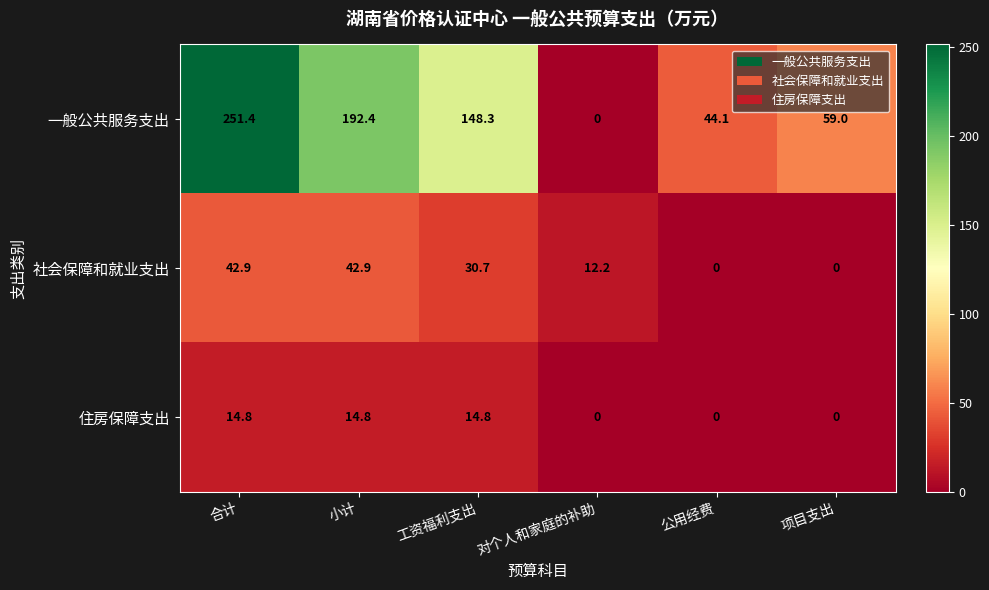

At which label does 一般公共服务支出 reach its minimum?

对个人和家庭的补助